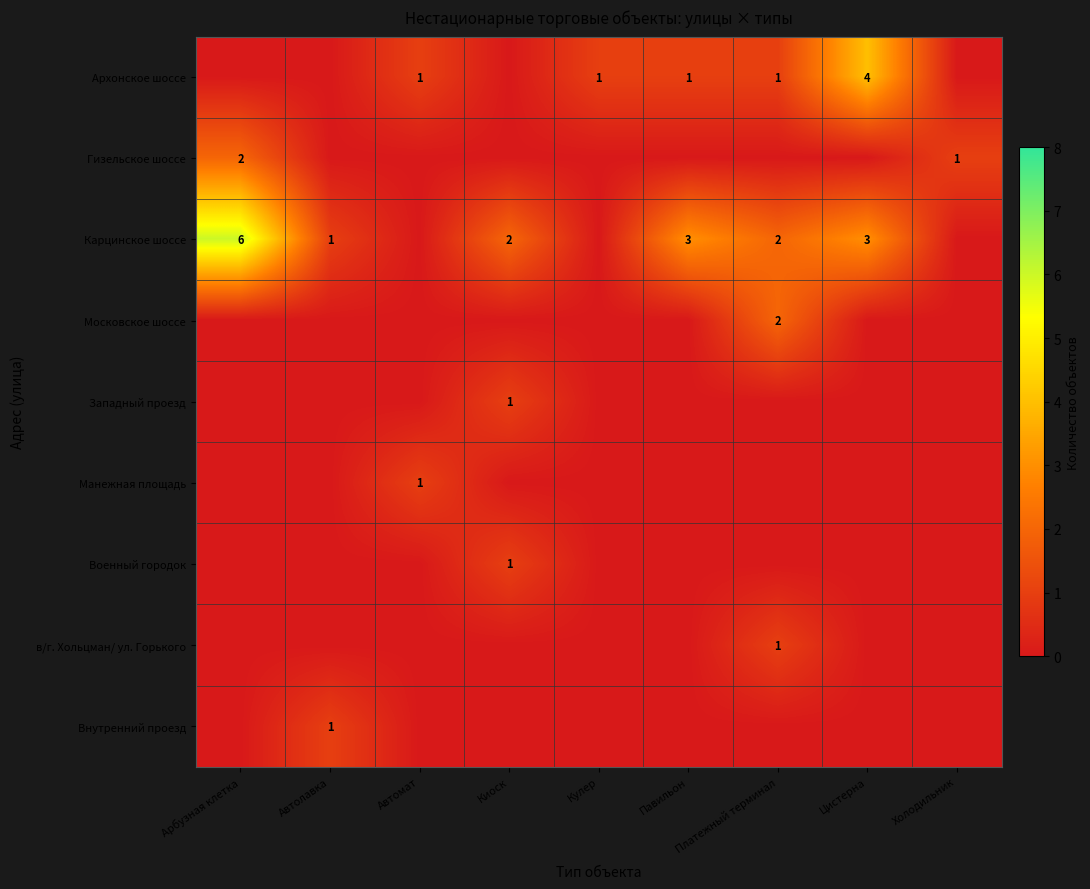

Rank the series at Платежный терминал from highest to lowest value.

Карцинское шоссе, Московское шоссе, Архонское шоссе, в/г. Хольцман/ ул. Горького, Гизельское шоссе, Западный проезд, Манежная площадь, Военный городок, Внутренний проезд